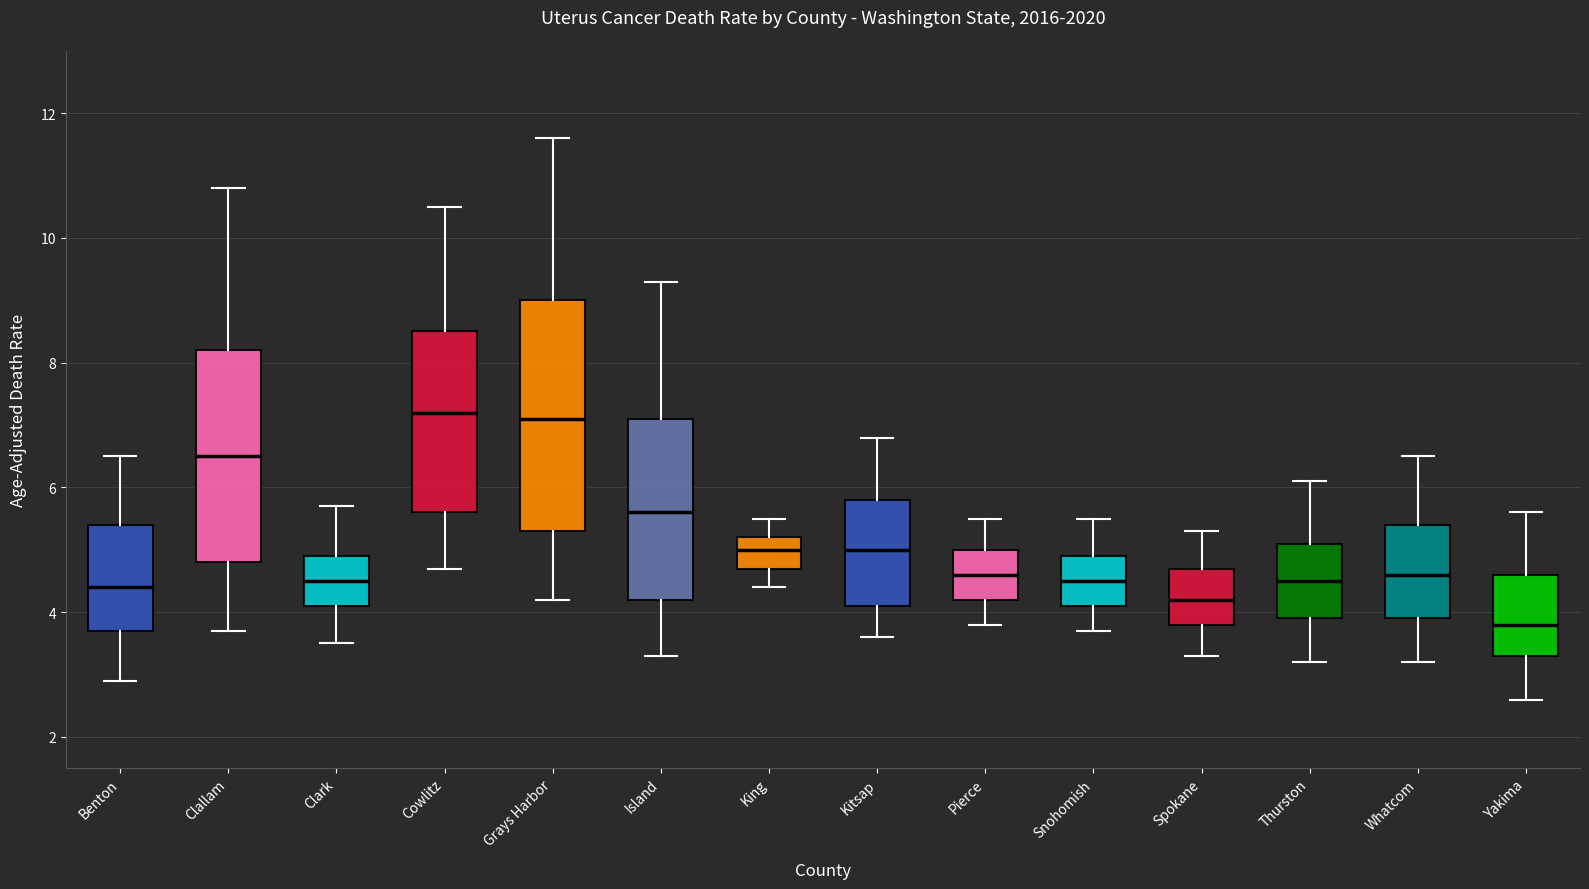

Where is the lower edge of the box for Thurston on the y-axis? The values are not printed on the chart, so give them approximately, as read against the axis.

4.0